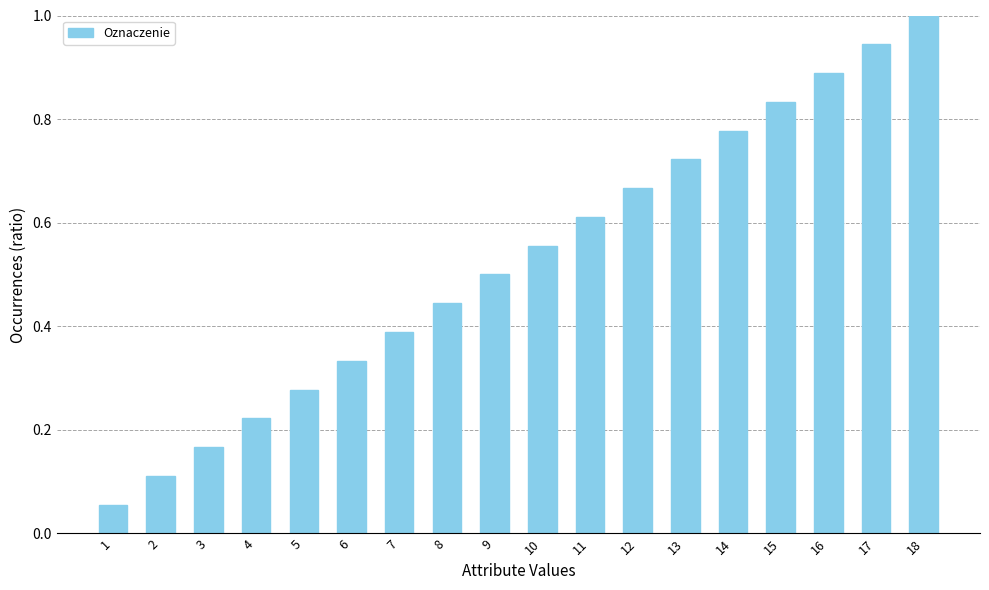

Where is the data nearest to the value 0?

1